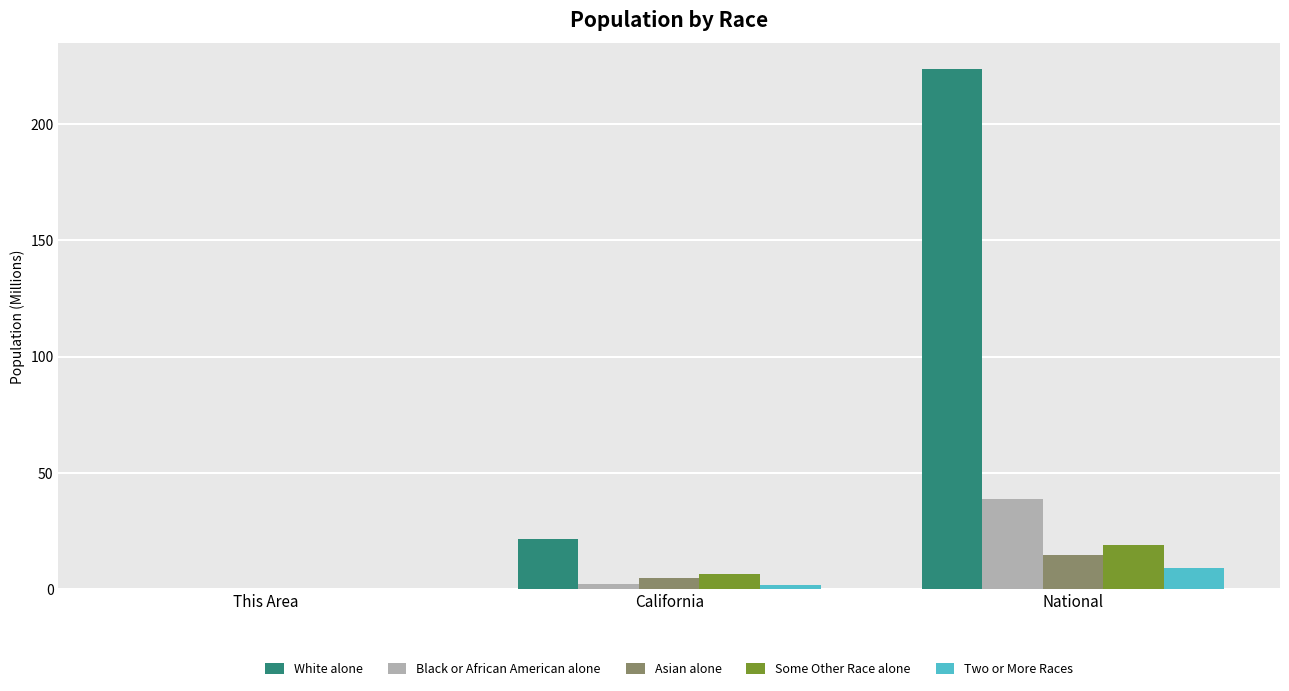

The value of White alone at National is 46.1. True or false?

False